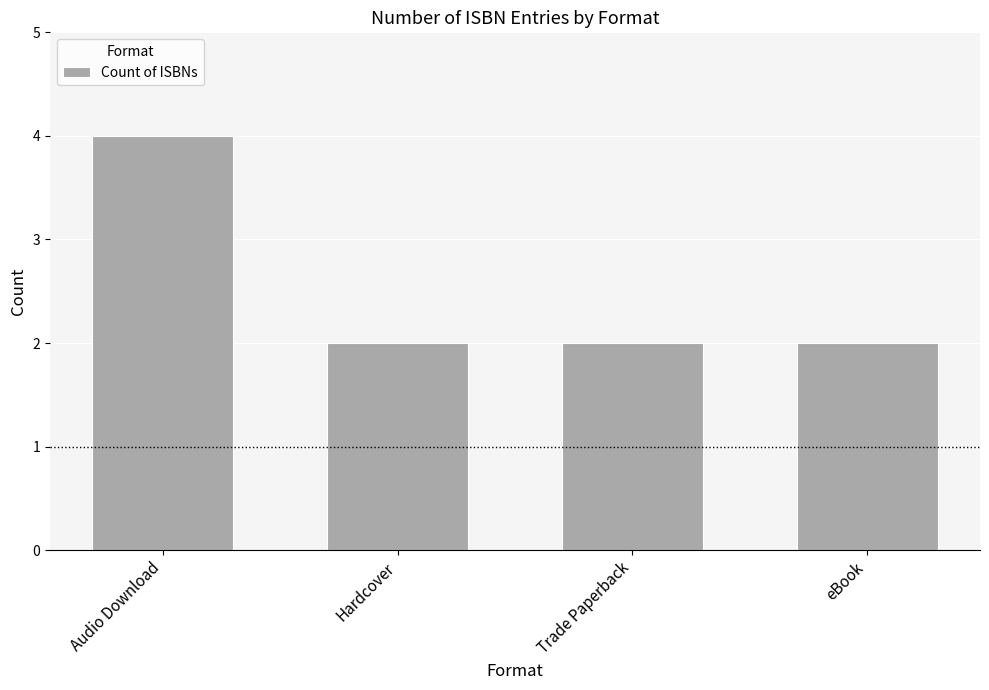

How many values are between 2 and 4?

4